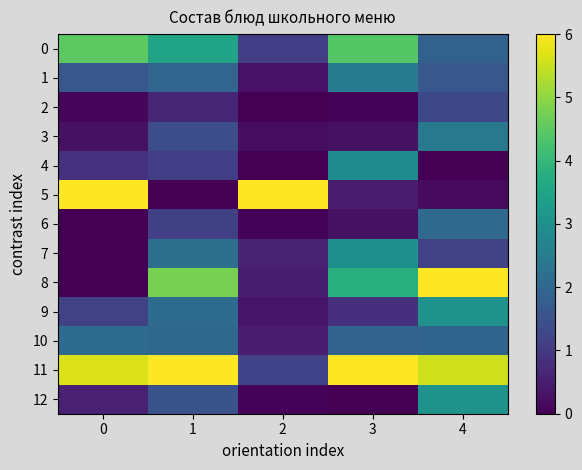

At how many categories does at least one series exceed 3?

5